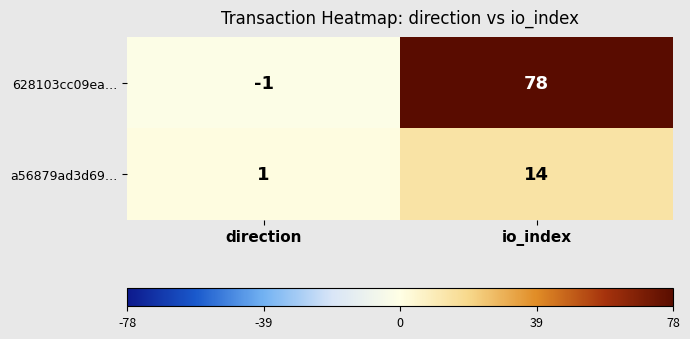

Which series has the widest spread of values?

628103cc09ea…